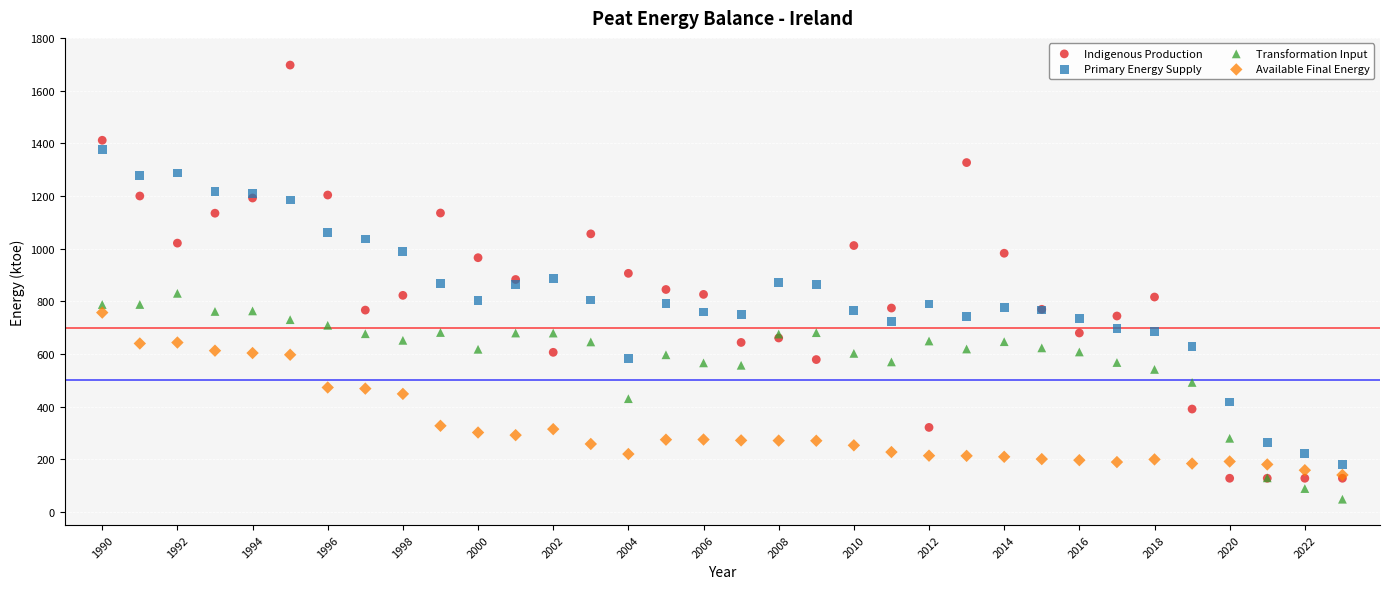

Which series reaches the maximum Y coordinate?

Indigenous Production